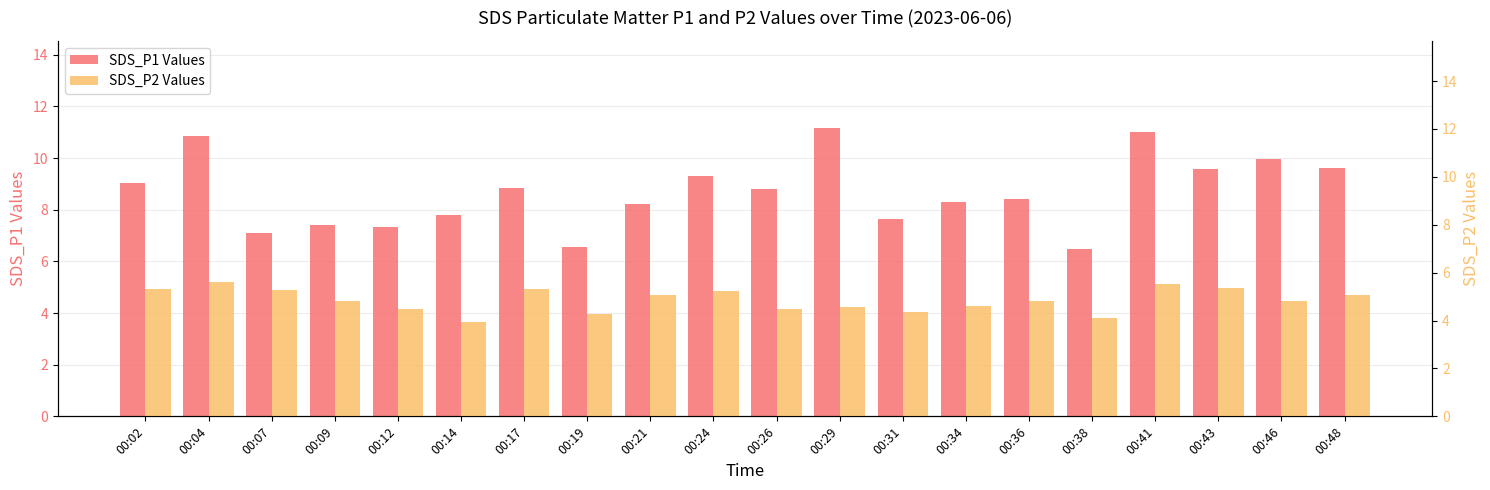

What are all the series names shown in the legend?

SDS_P1 Values, SDS_P2 Values